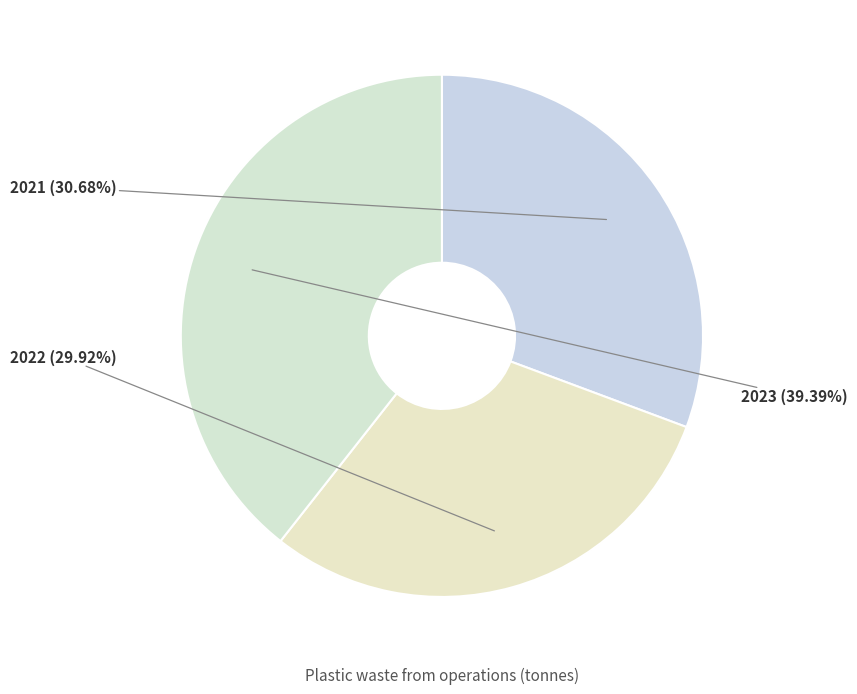

Does 2023 represent more than half of the total?

No